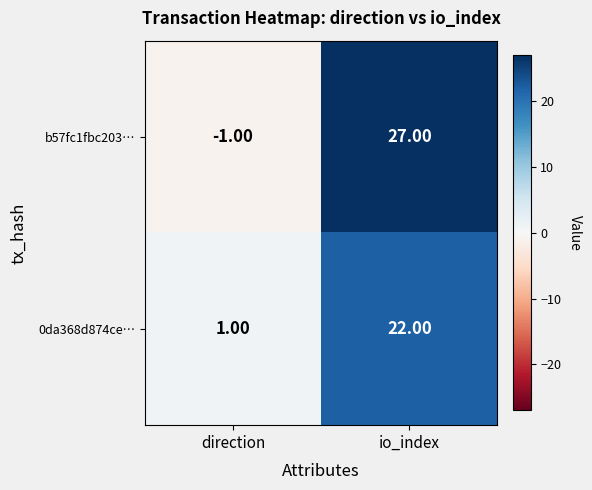

At direction, list the series in order from smallest to largest.

b57fc1fbc203…, 0da368d874ce…